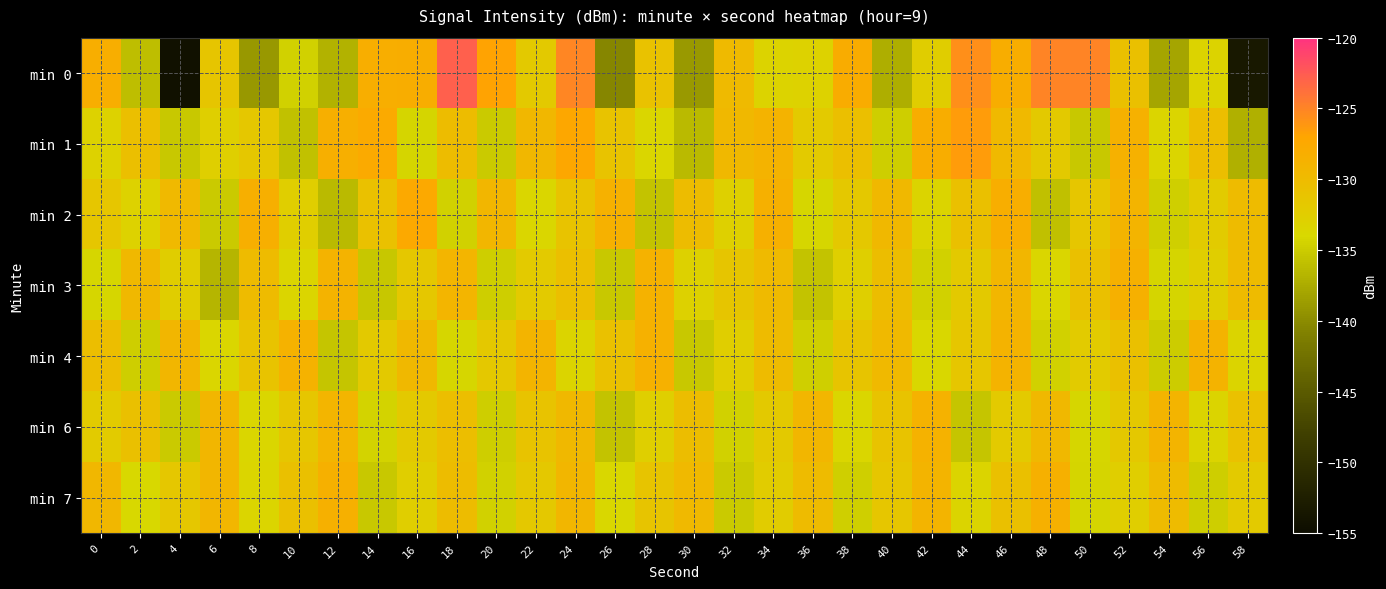

What is the maximum value shown in the chart?

-122.9